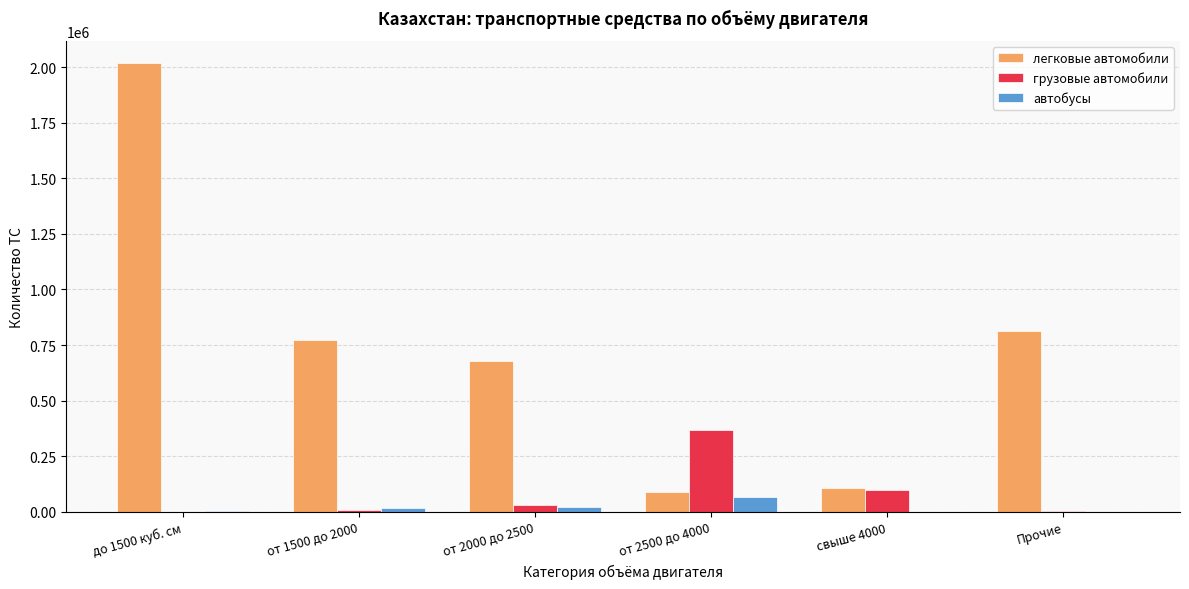

At which category does the chart reach its peak across all series?

до 1500 куб. см